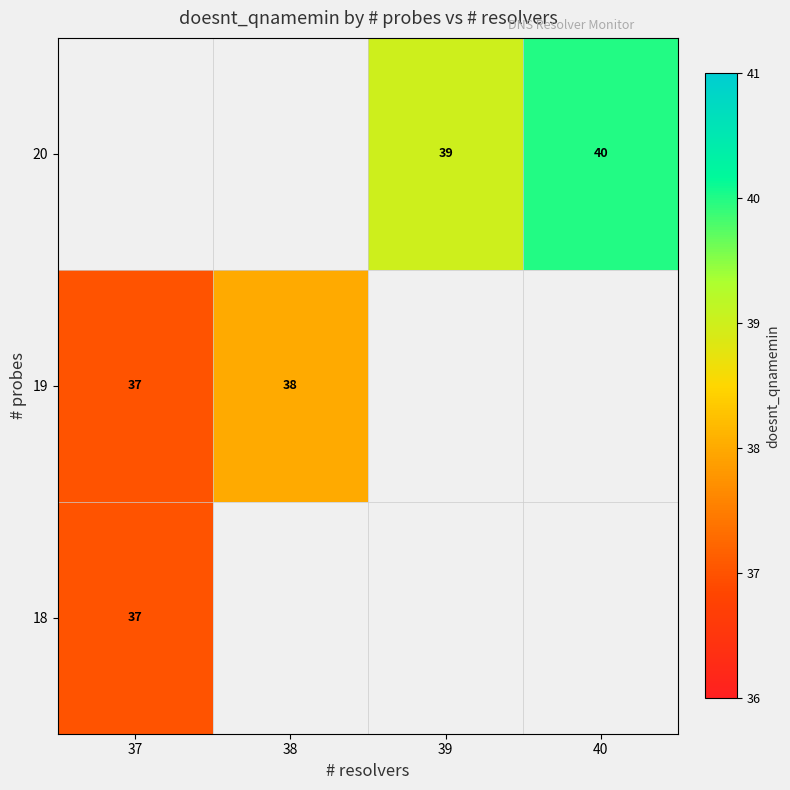

What is the sum of the 20 values at 40 and 39?

79